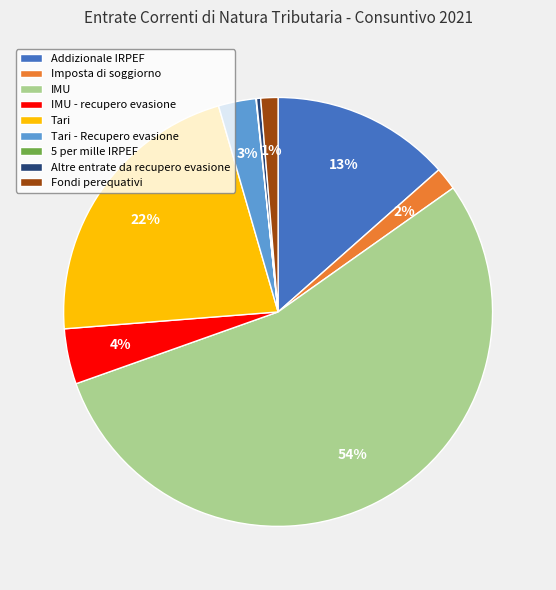

Which category accounts for the majority?

IMU